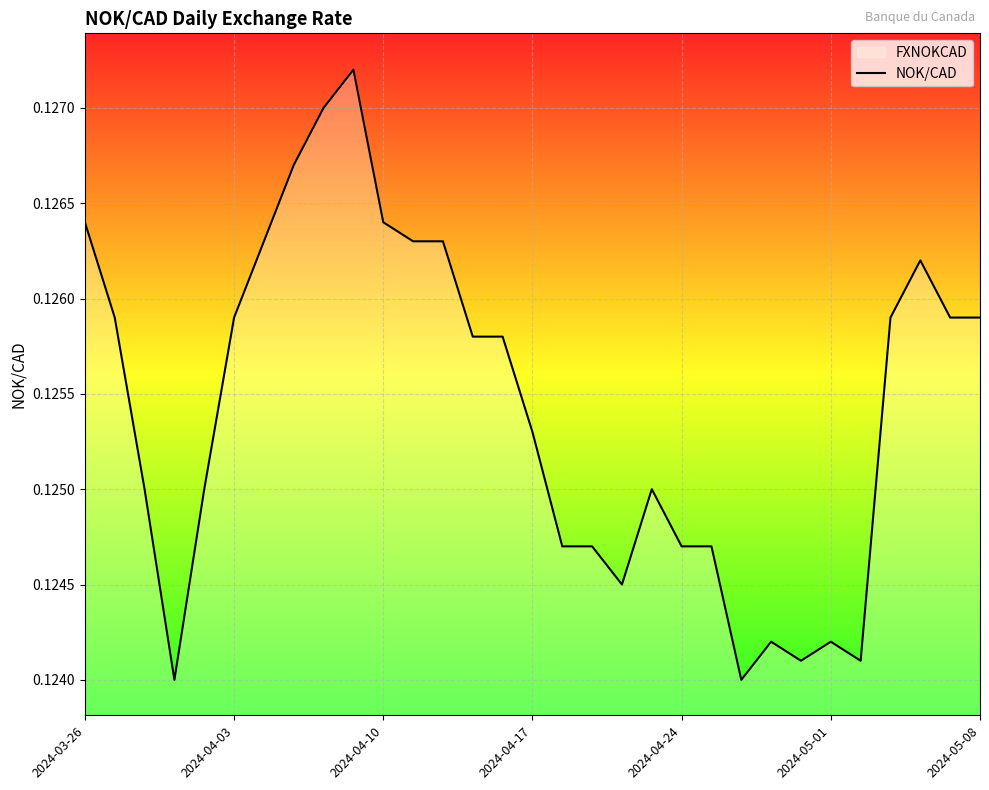

What is the label of the 9th point from the right?

22